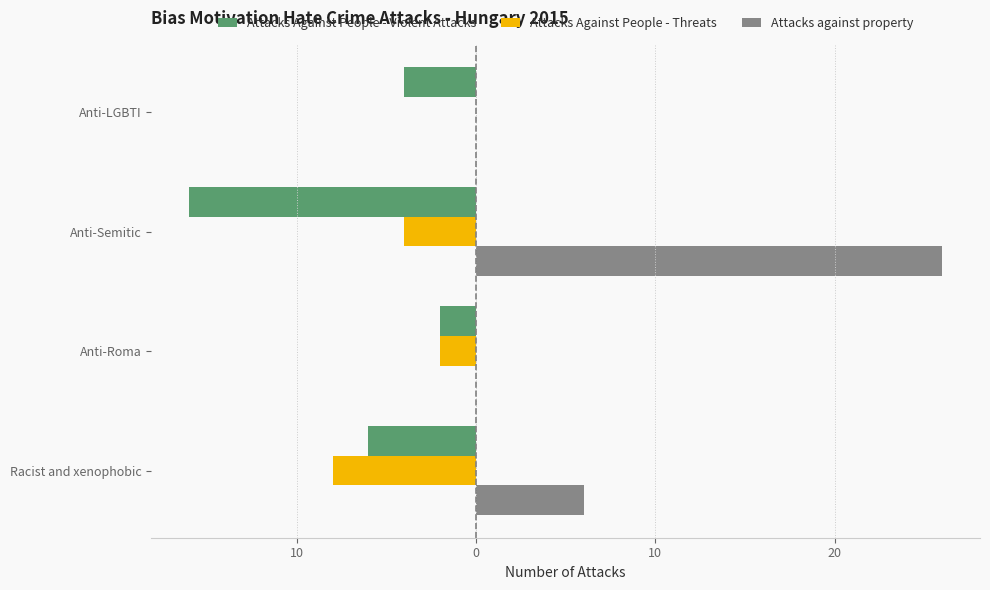

Rank the series by their maximum value, from lowest to highest.

Attacks Against People - Violent Attacks, Attacks Against People - Threats, Attacks against property